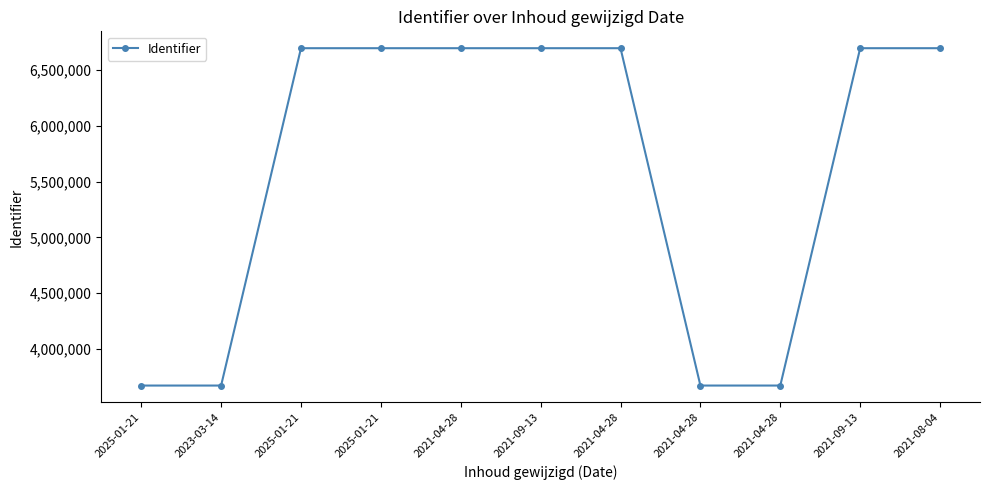

Does the chart have visible grid lines?

No